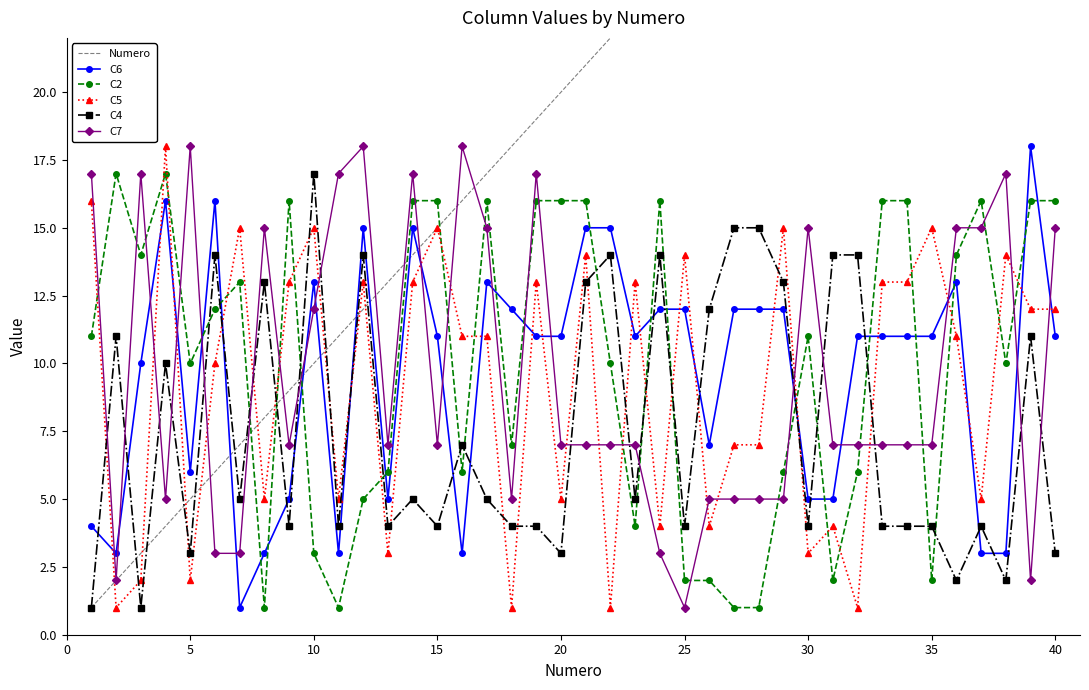

Is the value of C2 at 15 greater than the value of C6 at 20?

Yes